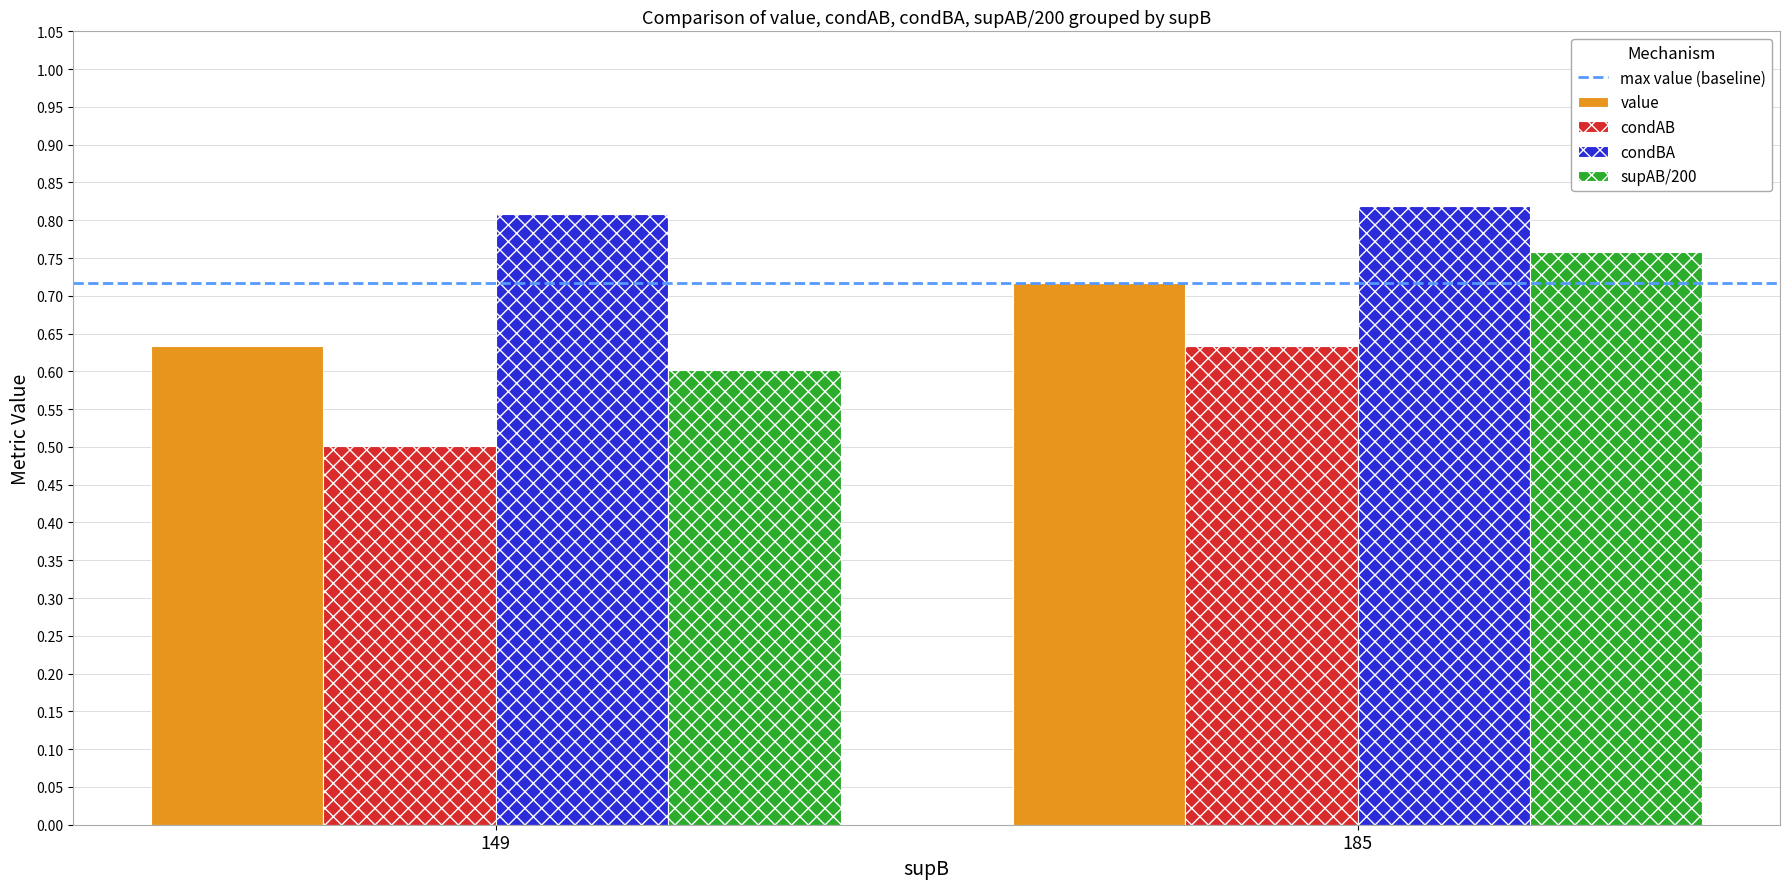

What is the total value across all series at 149?

2.5